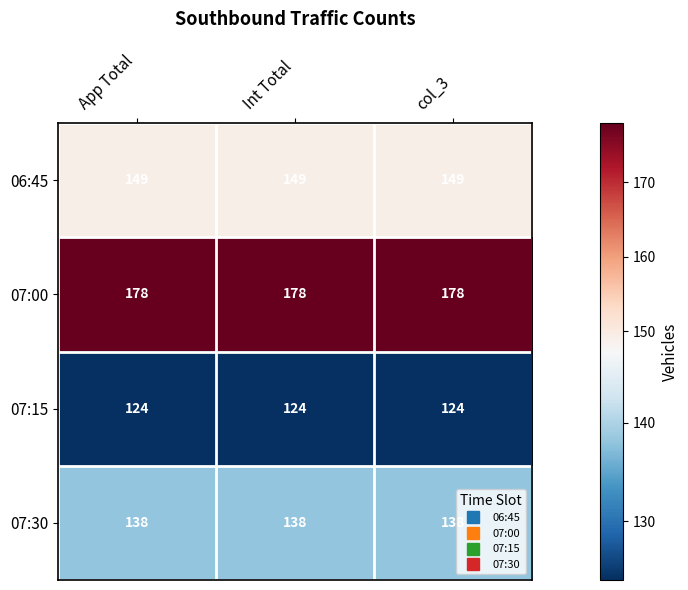

What is the approximate value of 06:45 at App Total?

149